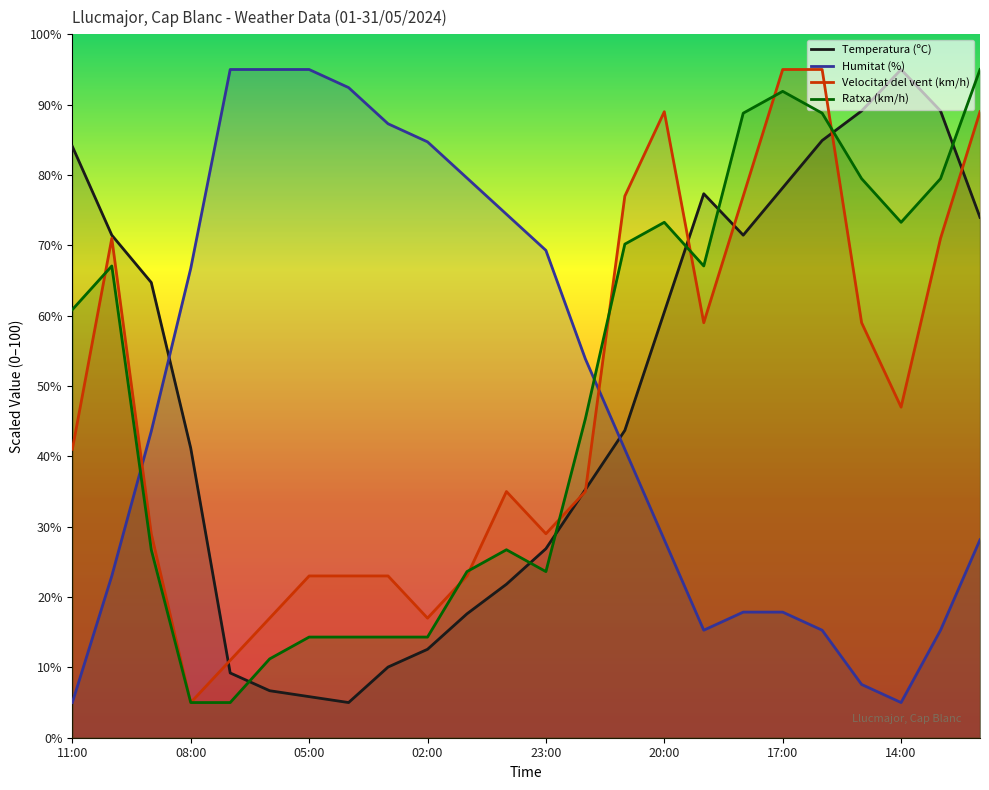

At how many categories does at least one series exceed 70?

20